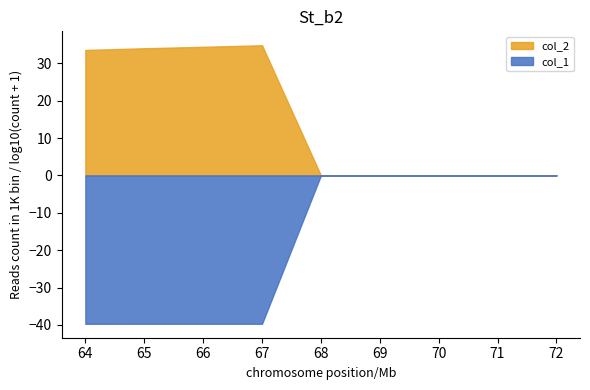

Reading left to right, what are all the values shown in this chart?

col_1: 64=-39.7	65=-39.7	66=-39.7	67=-39.7	68=0.0	69=0.0	70=0.0	71=0.0	72=0.0
col_2: 64=33.6	65=34.0	66=34.4	67=34.8	68=0.0	69=0.0	70=0.0	71=0.0	72=0.0